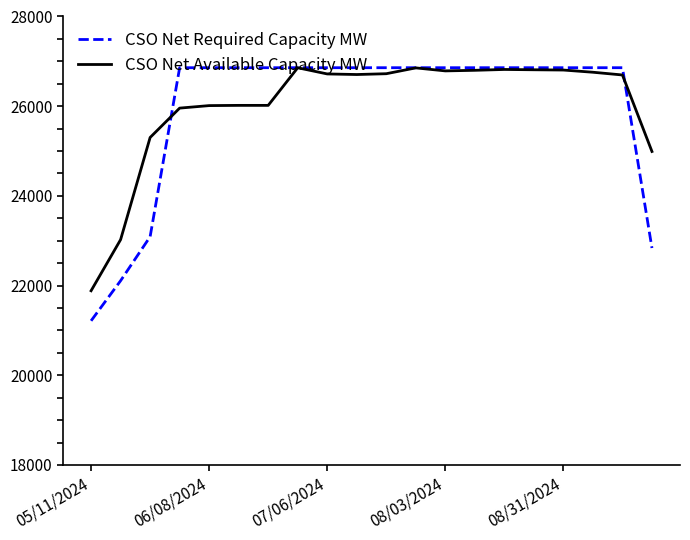

Which series has the largest range (max minus min)?

CSO Net Required Capacity MW